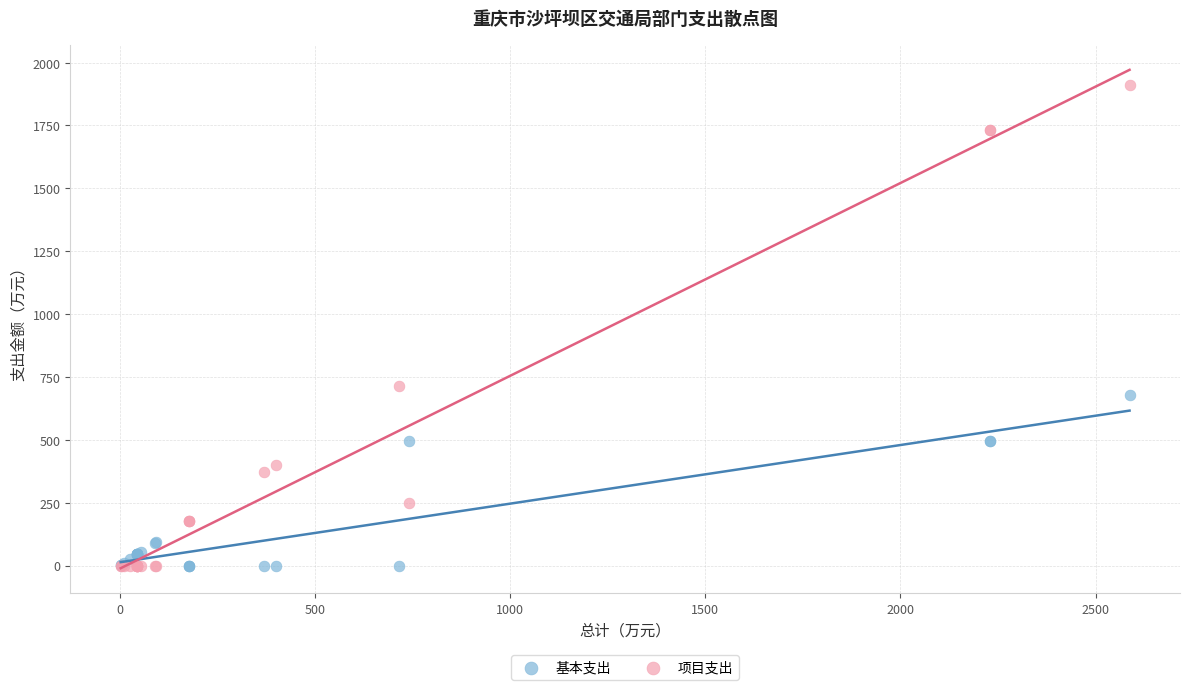

What is the X range (max minus min) for the scatter plot?

2584.5